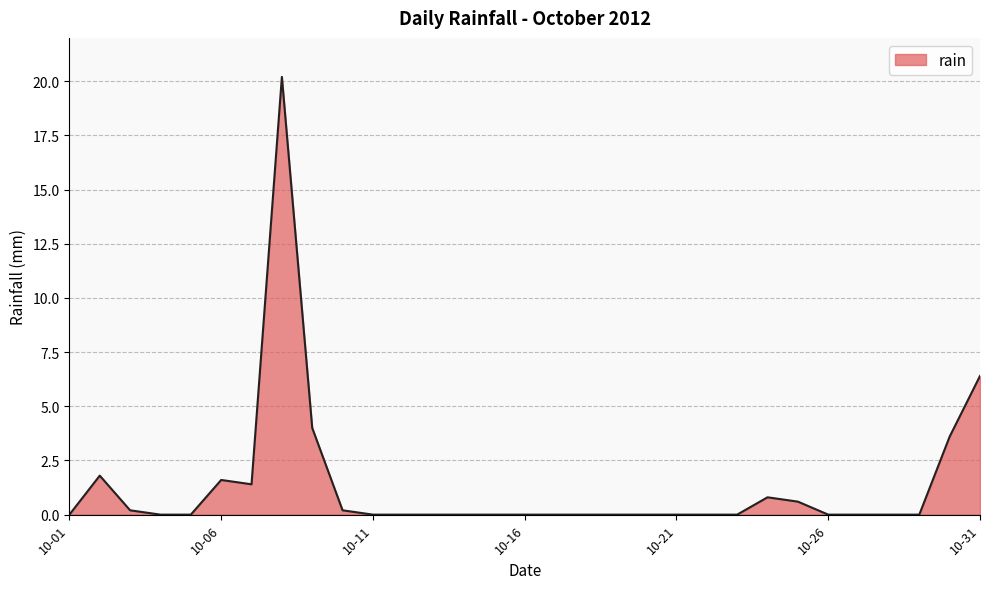

How many lines are shown in the chart?

1